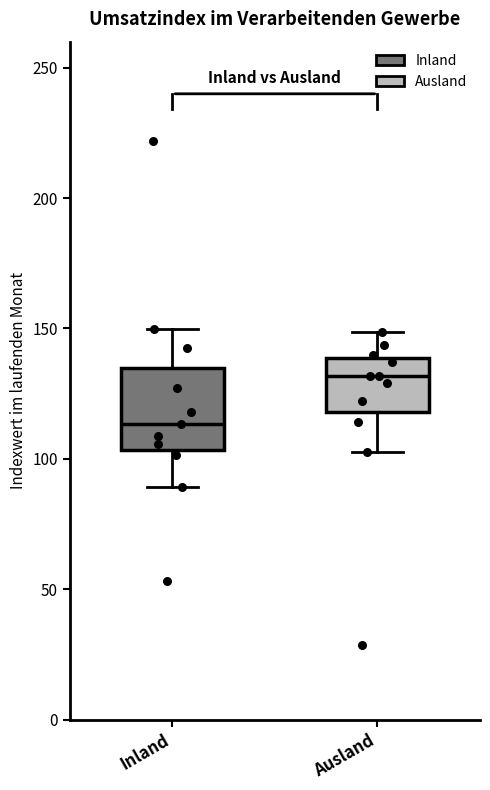

Reading left to right, transcribe this box plot: for each box, give where its median line is, the range the box spans, and where its two whiskers end, as read against the y-axis. The values are not printed on the chart, so give them approximately, as read against the axis.

Inland: median 115, box 105 to 135, whiskers 90 to 150
Ausland: median 130, box 120 to 140, whiskers 105 to 150